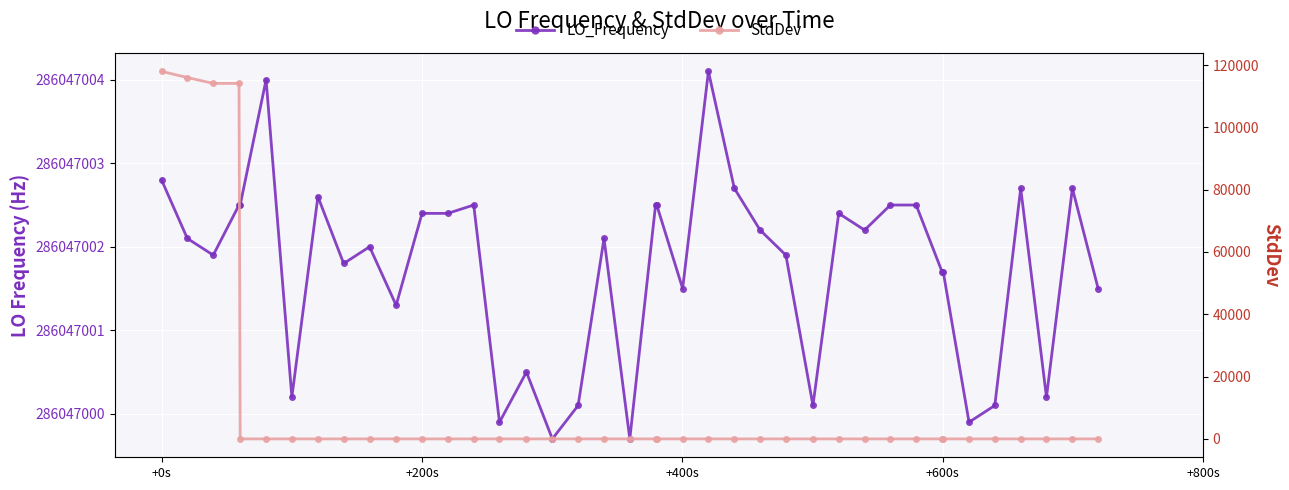

True or false: LO_Frequency and StdDev intersect in this chart.

False